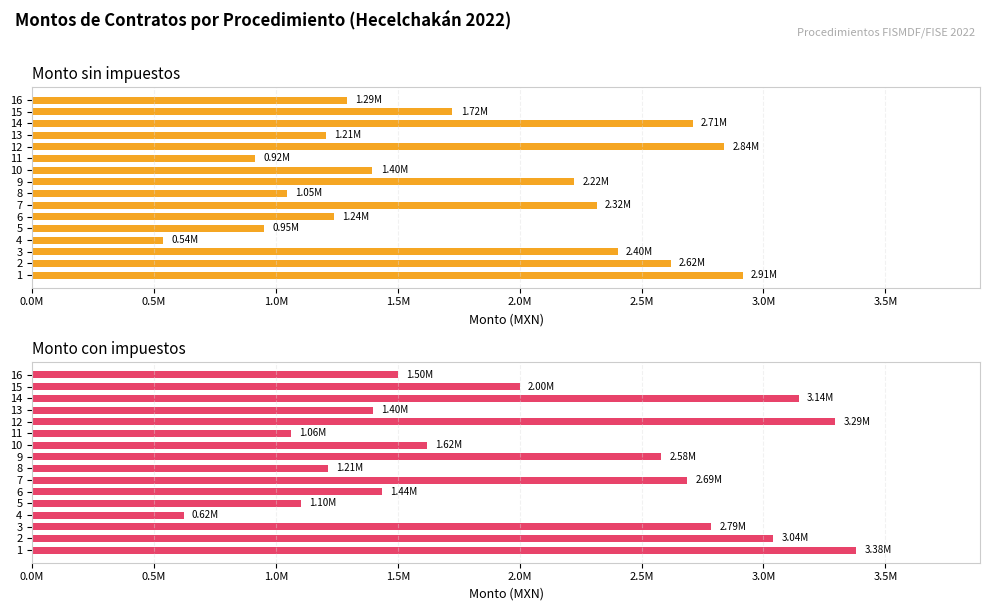

What is the label of the 7th bar from the right?

9